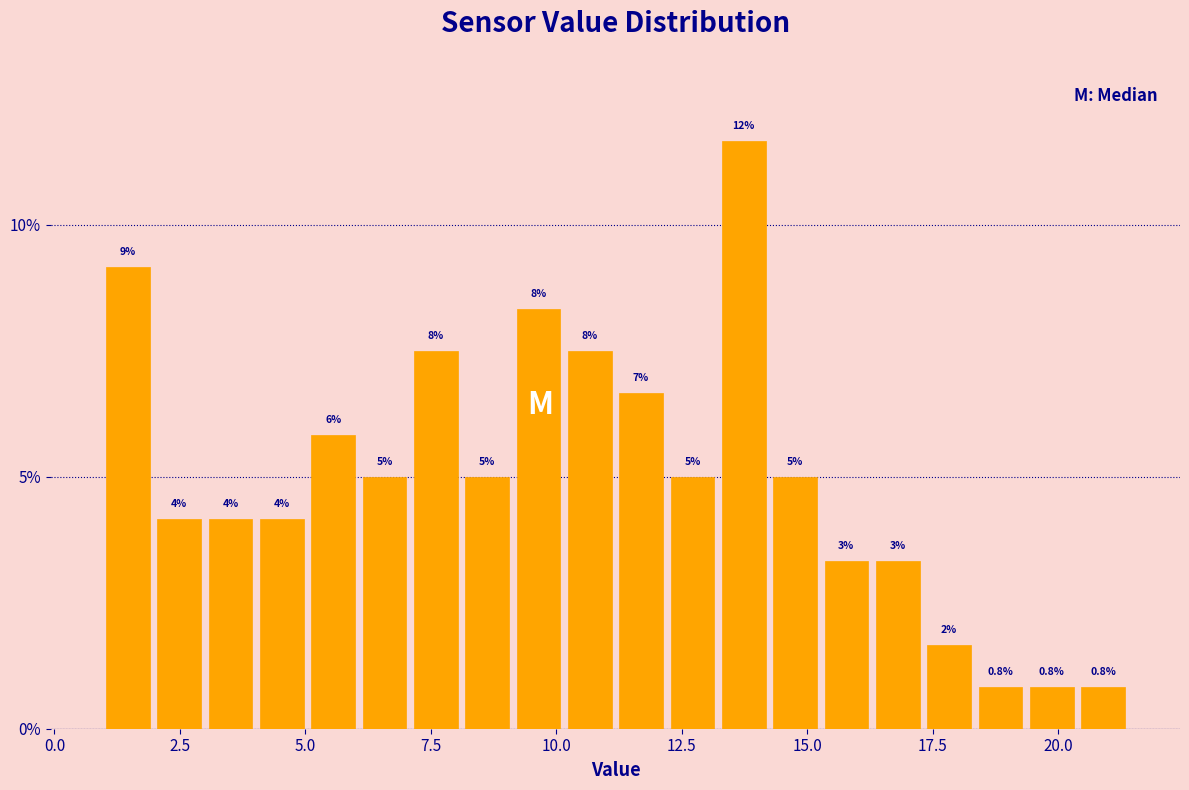

Read against the x-axis, roughly where is the centre of the tallest bar?

13.5